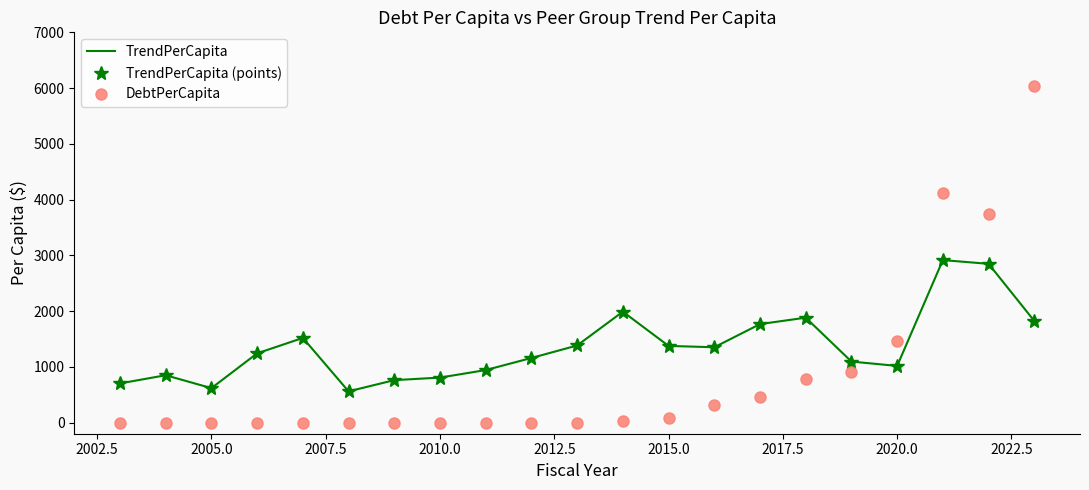

Does the chart have visible grid lines?

No